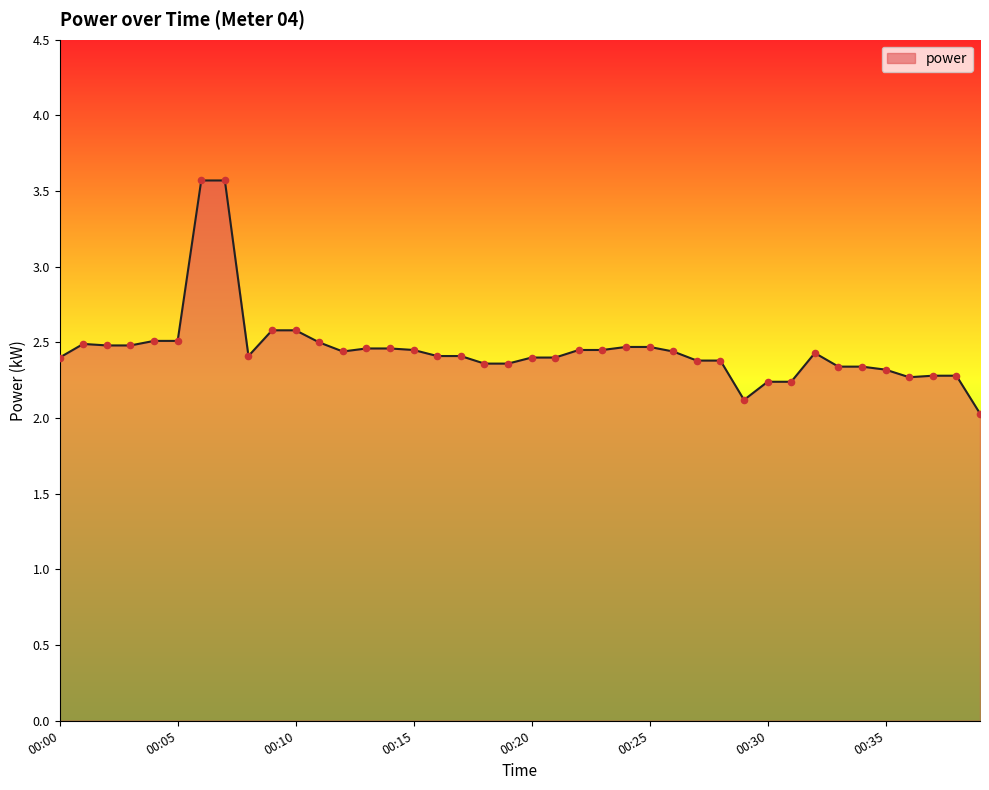

What is the difference between the maximum and minimum values?

1.5